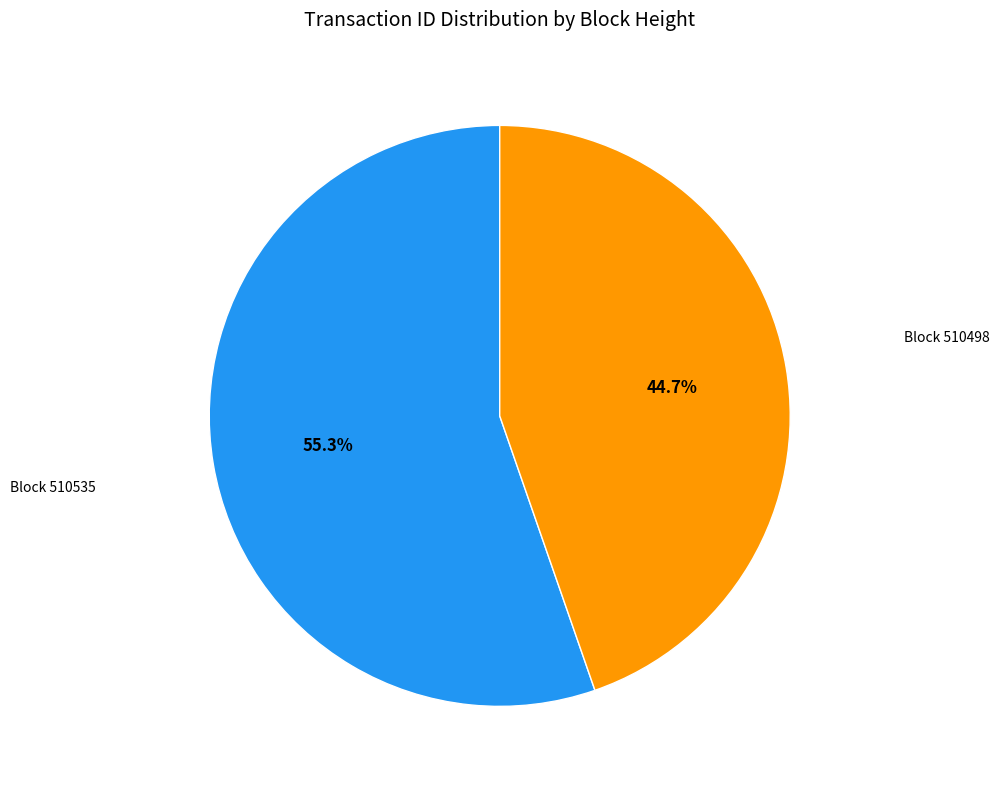

Does any single category account for the majority?

Yes